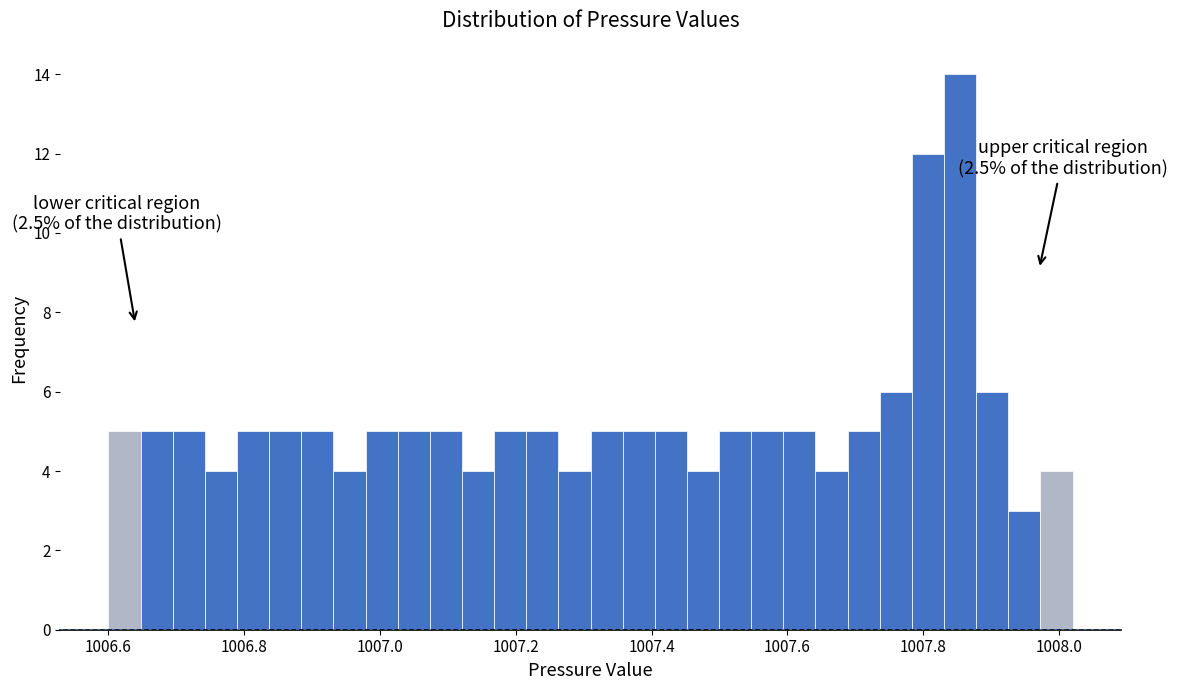

Around what value on the x-axis is the tallest bar? Give the approximate position of its centre, as read against the axis.

1007.86